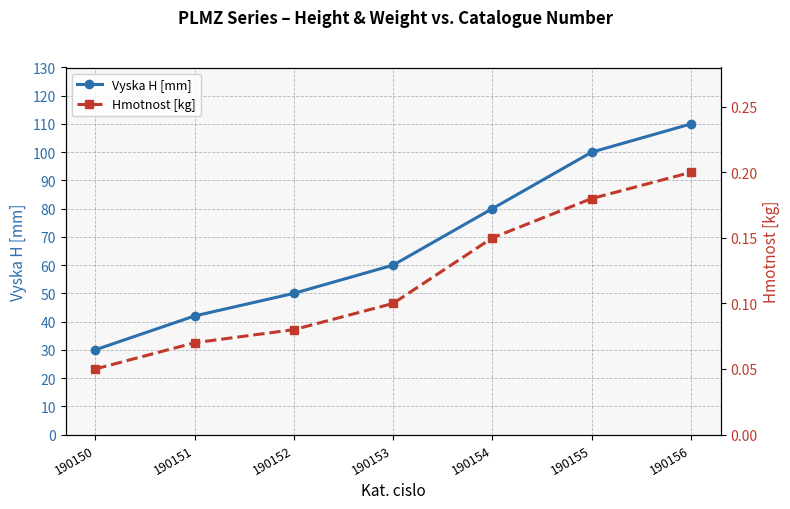

What is the value of the Vyska H [mm] point at the 2nd from the left?

42